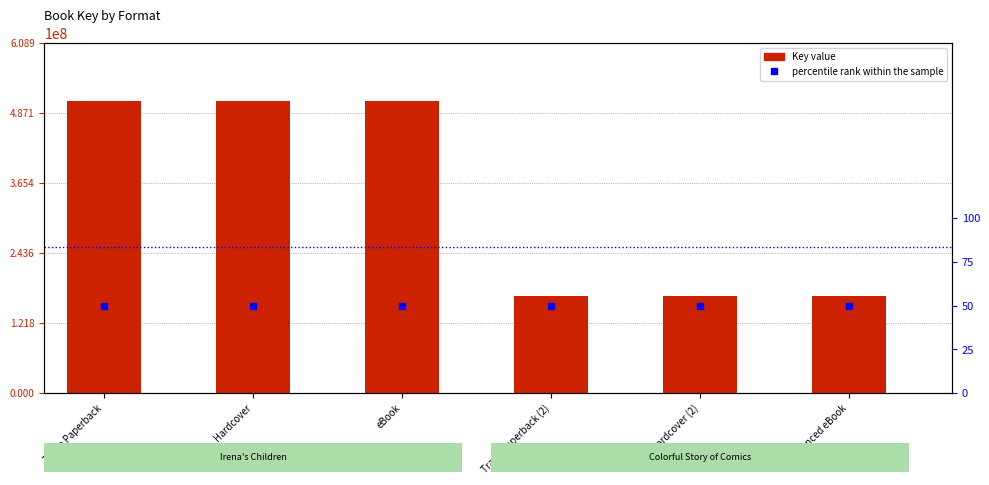

Reading left to right, what are all the values shown in this chart?

Key (ISBN Key): 507441553.0	507441553.0	507441553.0	168527736.0	168527736.0	168527736.0
percentile rank within the sample: 253720776.5	253720776.5	253720776.5	253720776.5	253720776.5	253720776.5